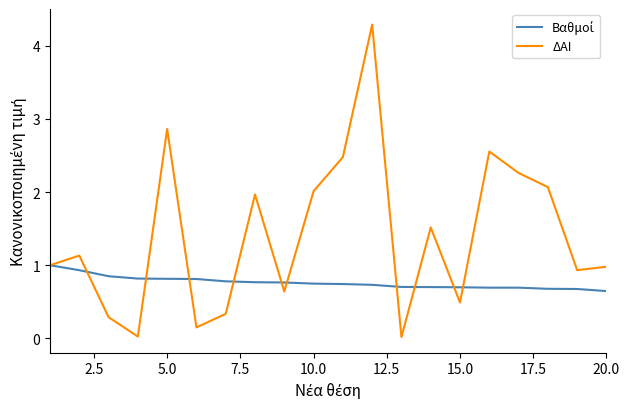

Which series has the widest spread of values?

ΔΑΙ